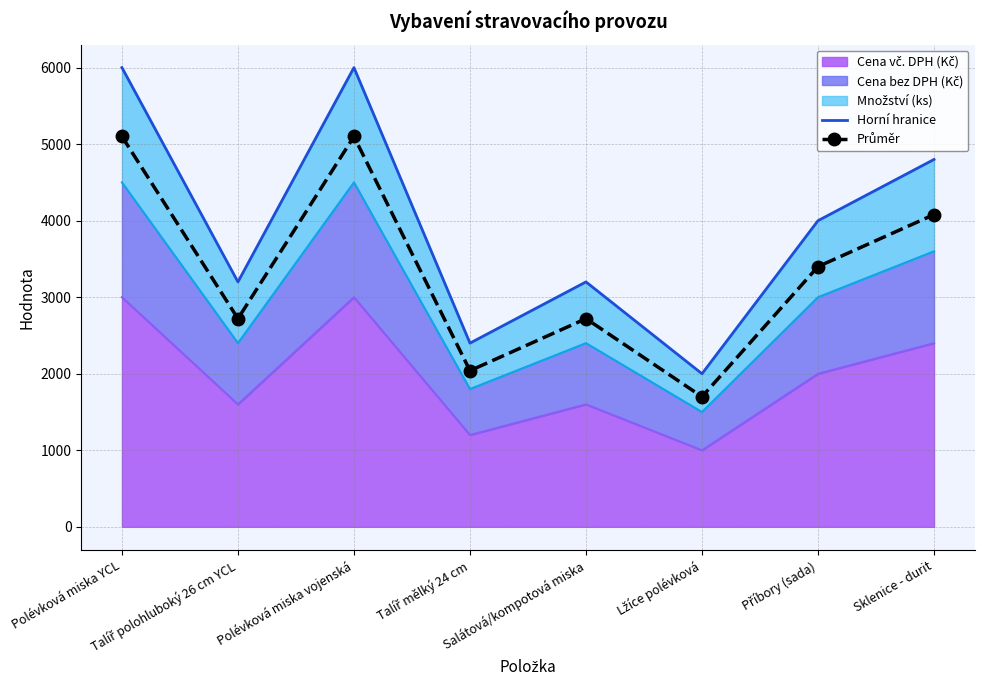

Between Polévková miska YCL and Salátová/kompotová miska, which series saw the biggest shift?

Horní hranice